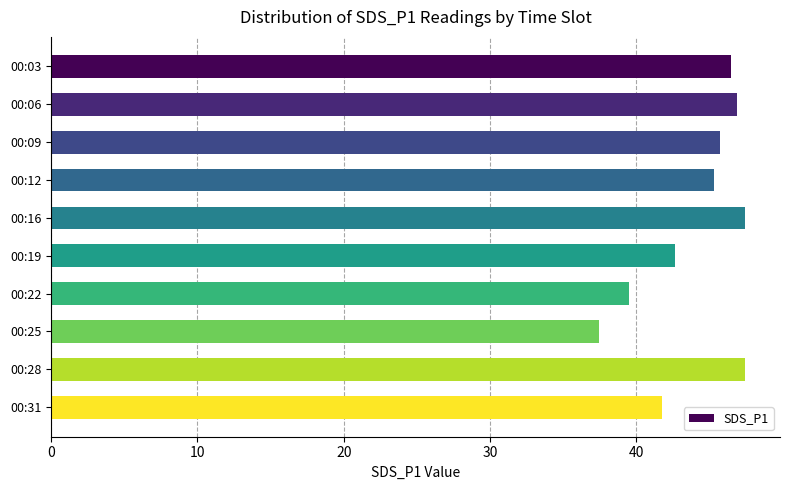

Read the value at 00:31.

41.8